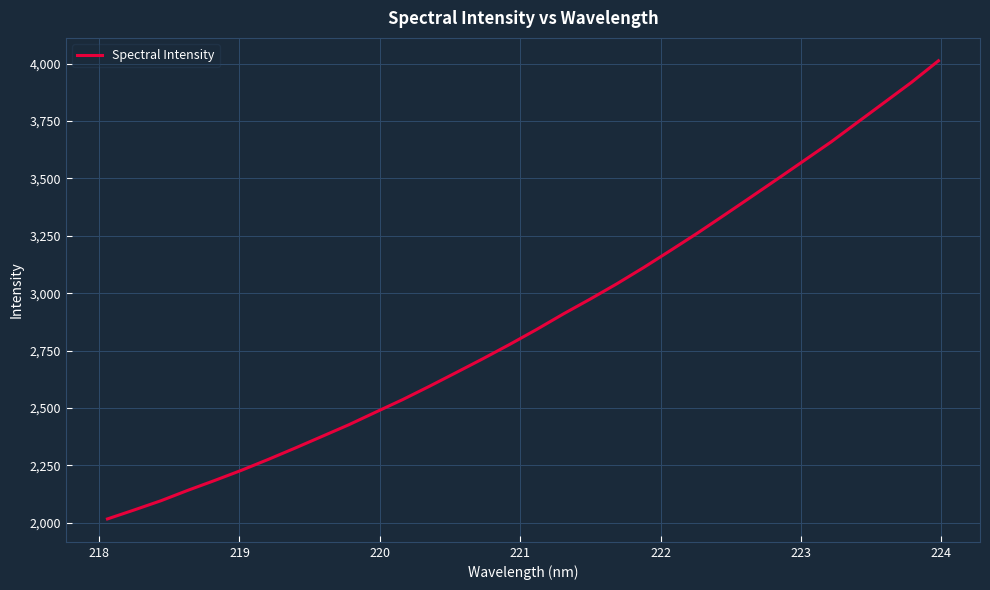

What is the difference between the maximum and minimum values?

1997.3